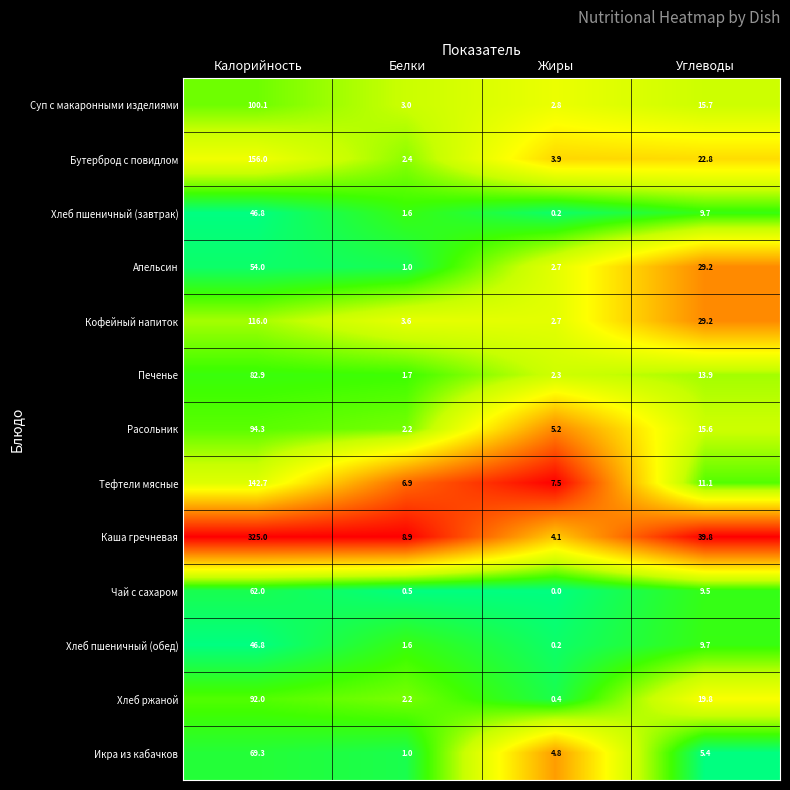

Which series has the widest spread of values?

Каша гречневая